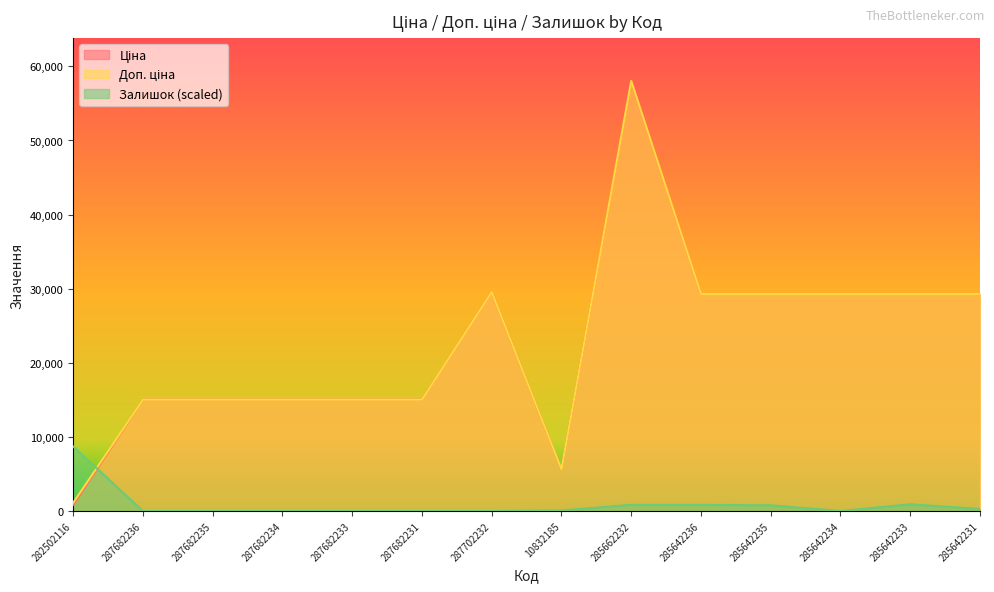

At 285642235, list the series in order from smallest to largest.

Залишок, Ціна, Доп. ціна